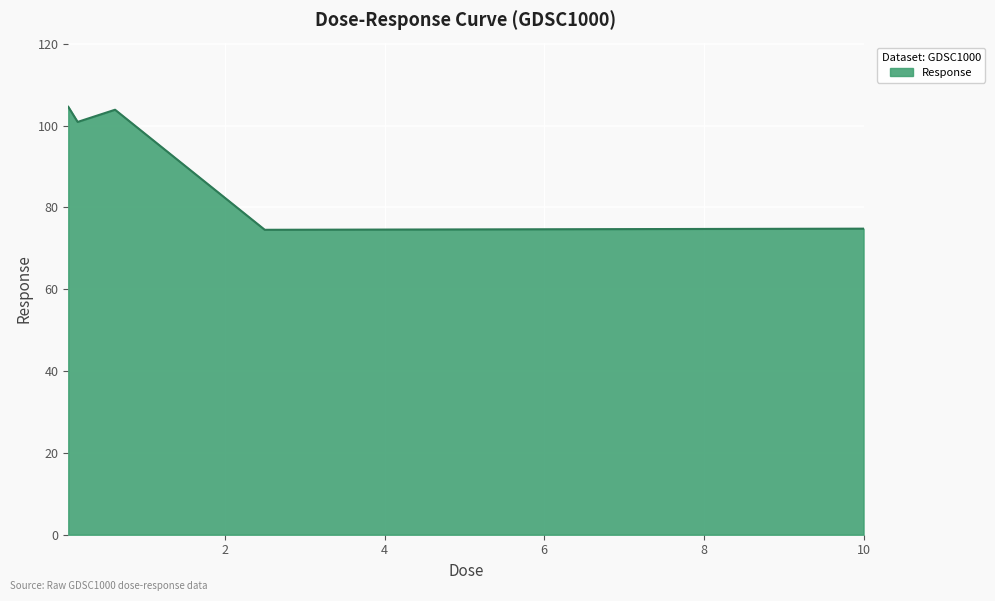

What is the sum of all values?

458.6